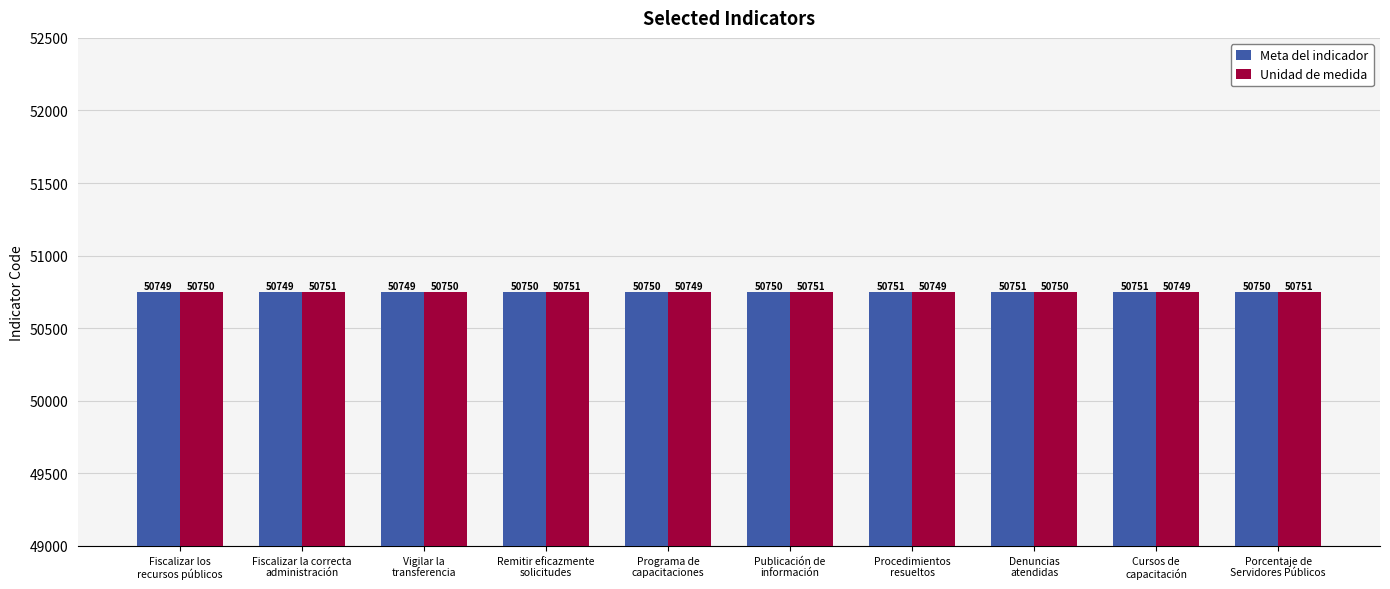

What is the spread (max minus min) of values at Fiscalizar la correcta
administración?

2